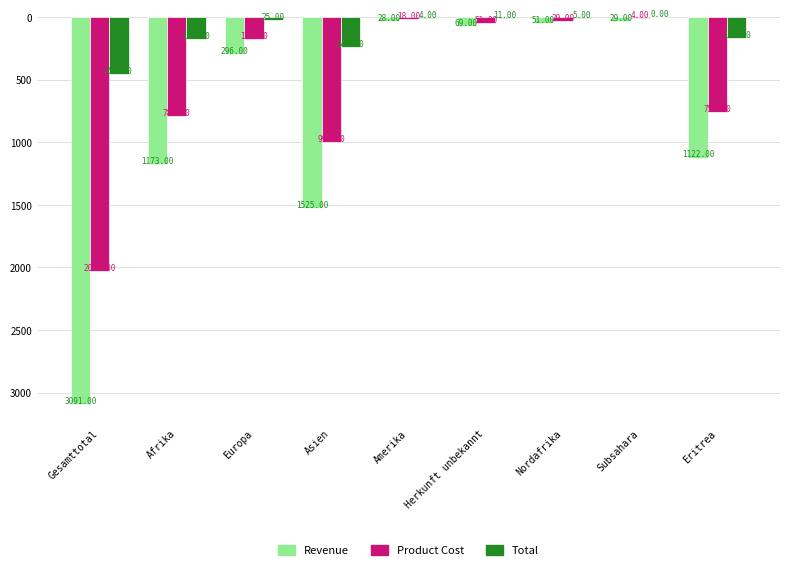

What is the total value across all series at Gesamttotal?

5581